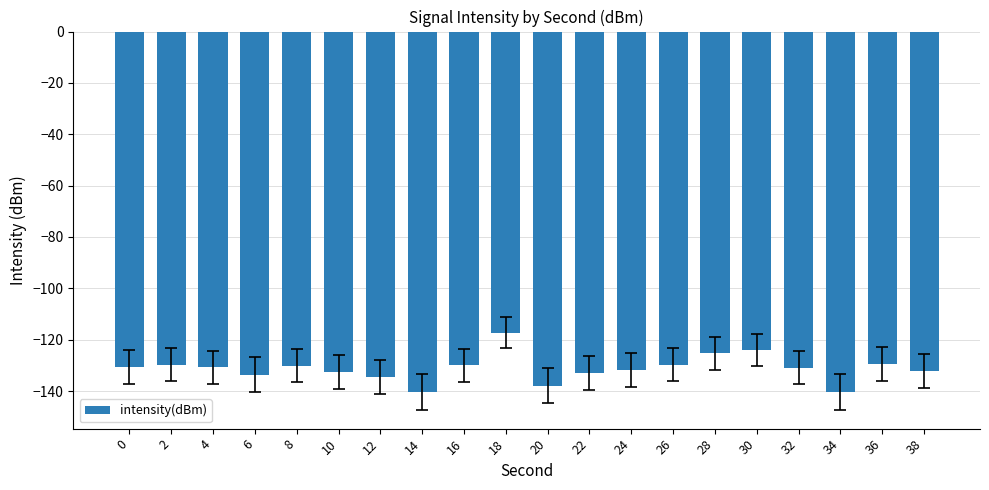

Is it true that the value at 0 is -54.5?

False